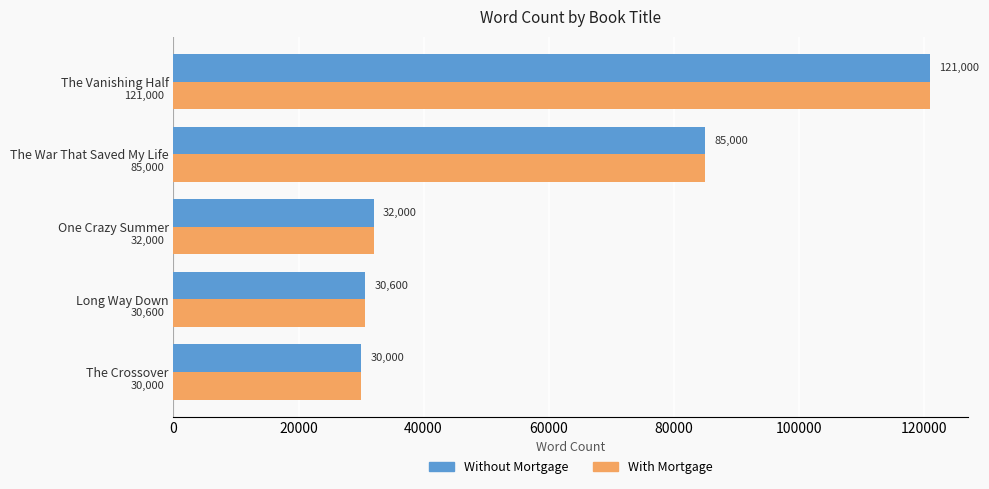

At which category is the sum across all series the highest?

The Vanishing Half